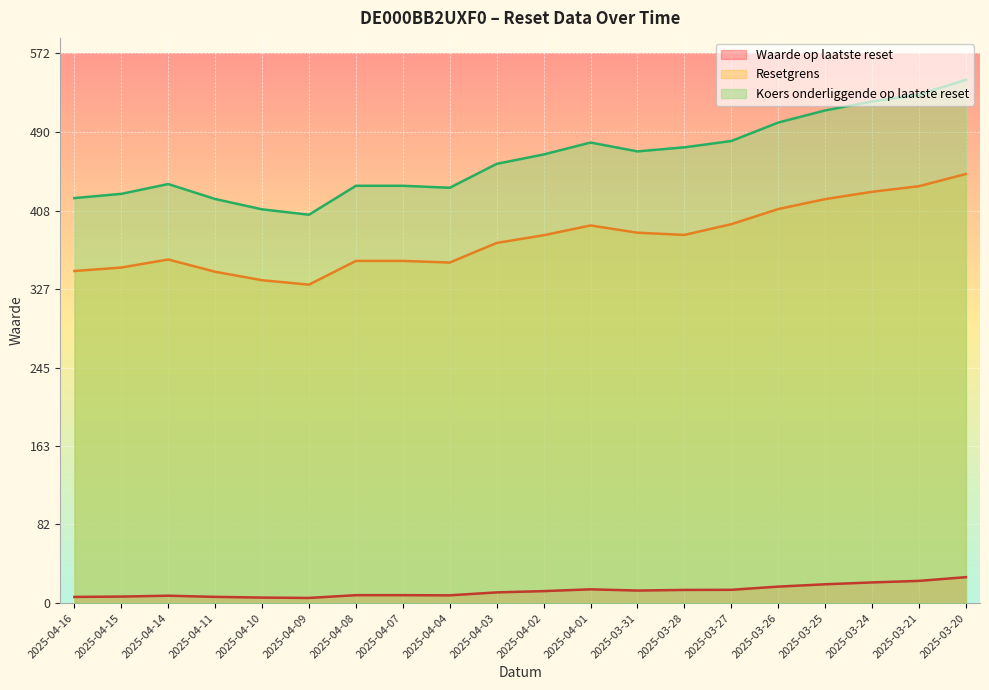

Read the Waarde op laatste reset value at 2025-04-14.

7.8